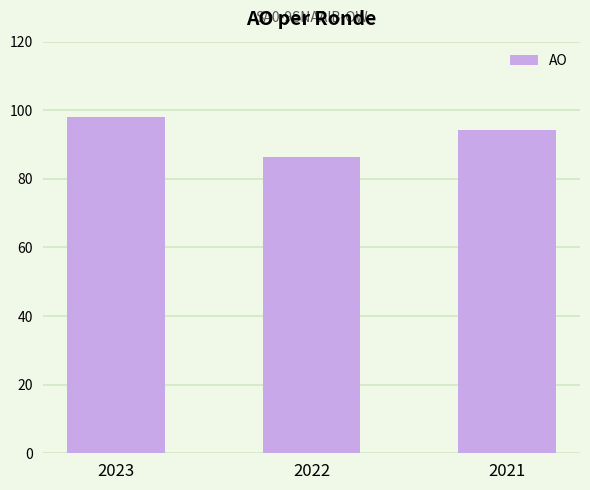

How many categories are shown in the chart?

3